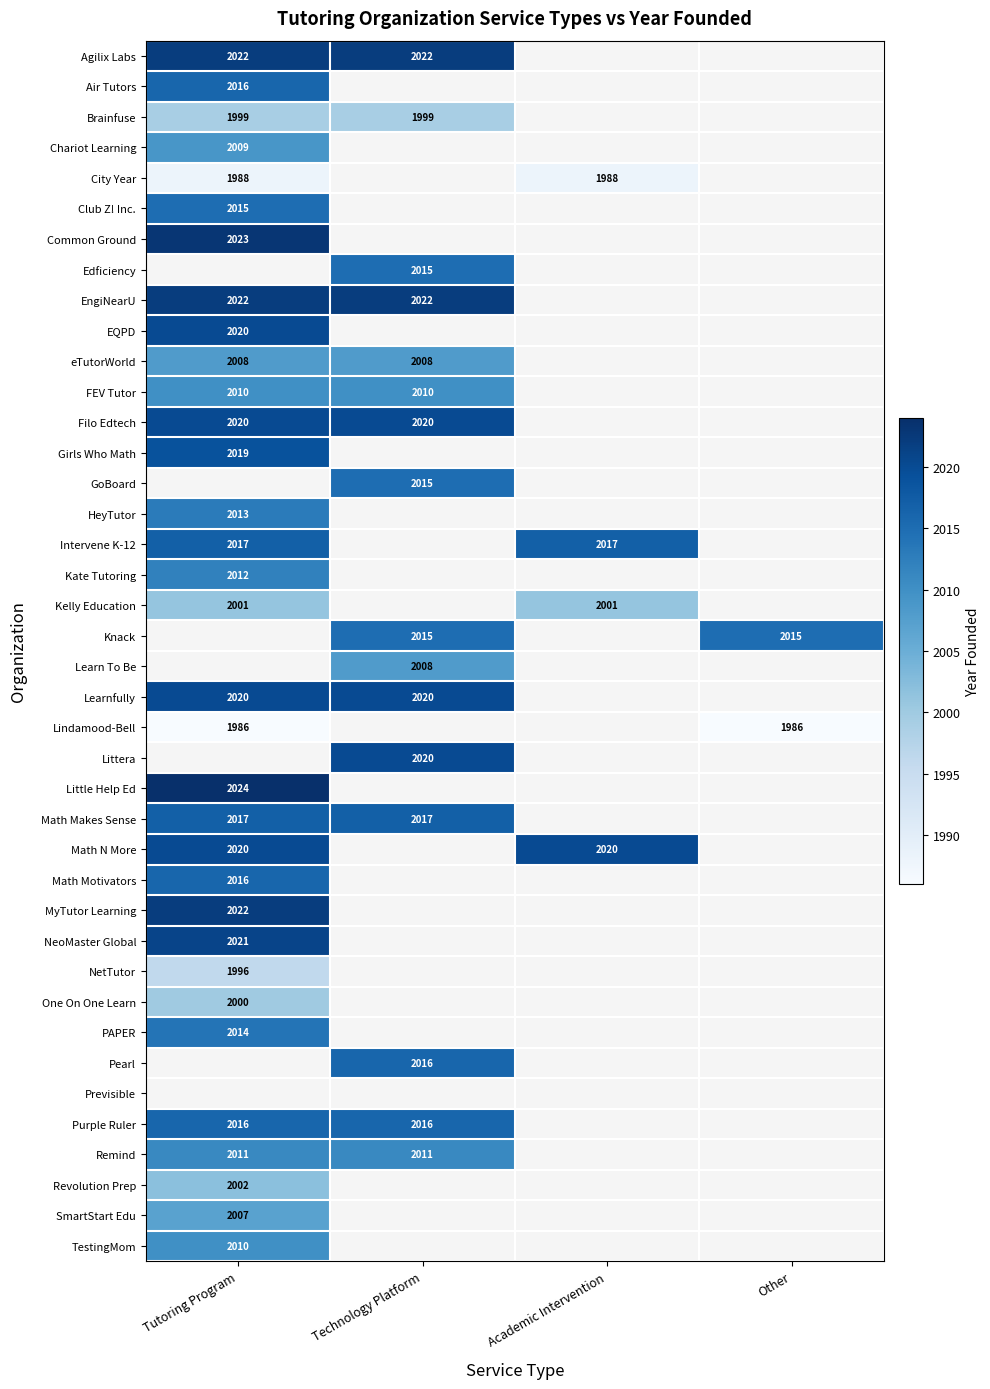

True or false: Intervene K-12 has a value of 3145 at Tutoring Program.

False